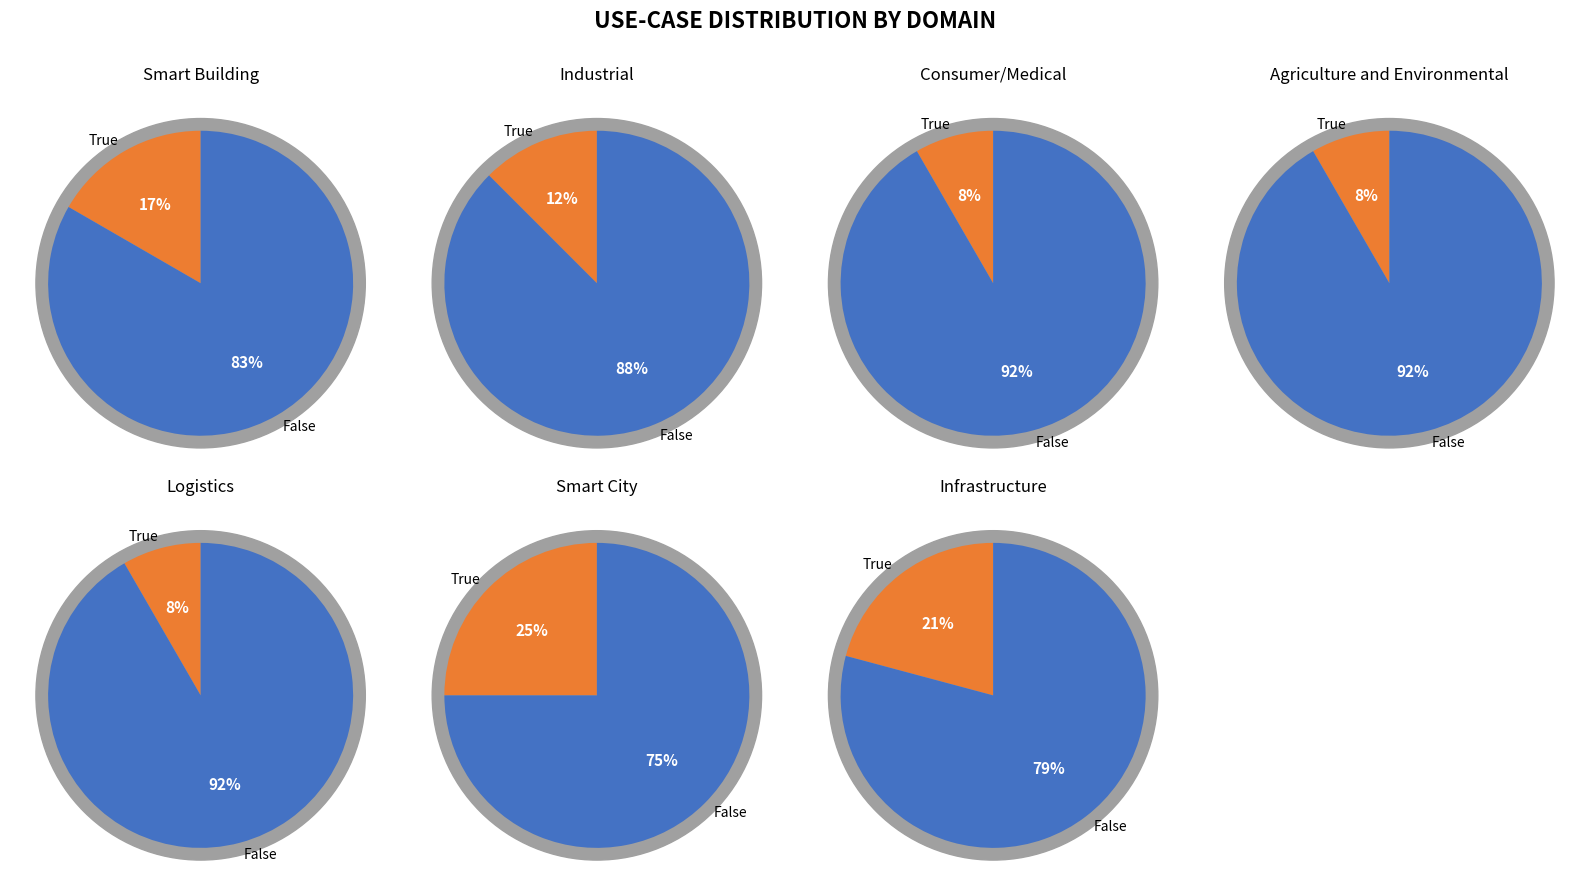

To the nearest percent, what is the average slice percentage?

14%